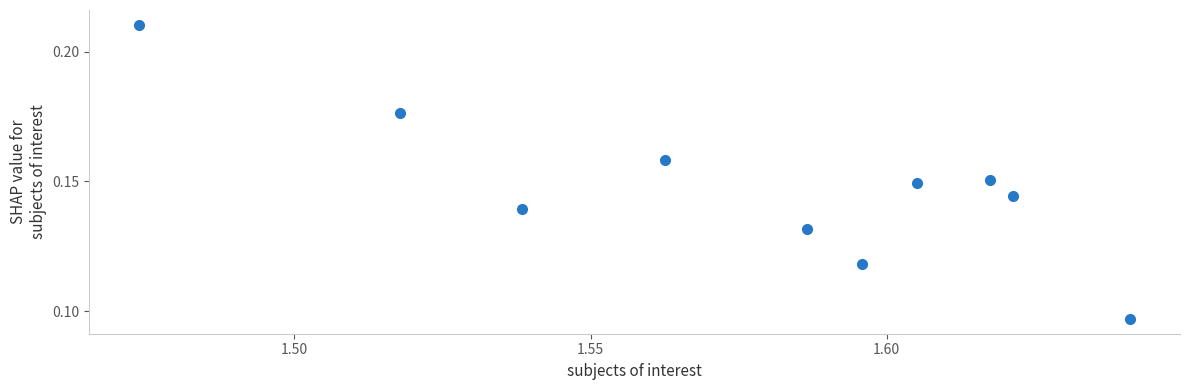

What is the average X value?

1.6